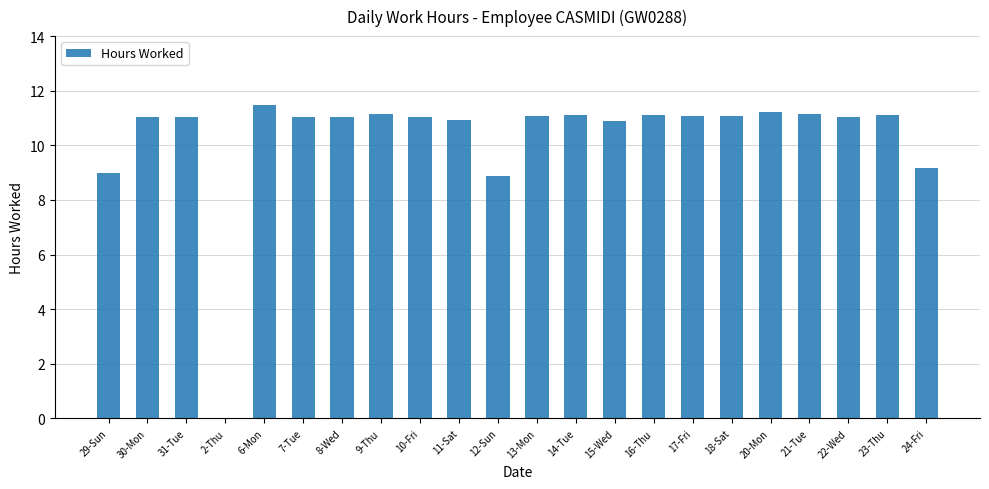

Approximately how many times larger is the value at 8-Wed compared to 9-Thu?

1.0